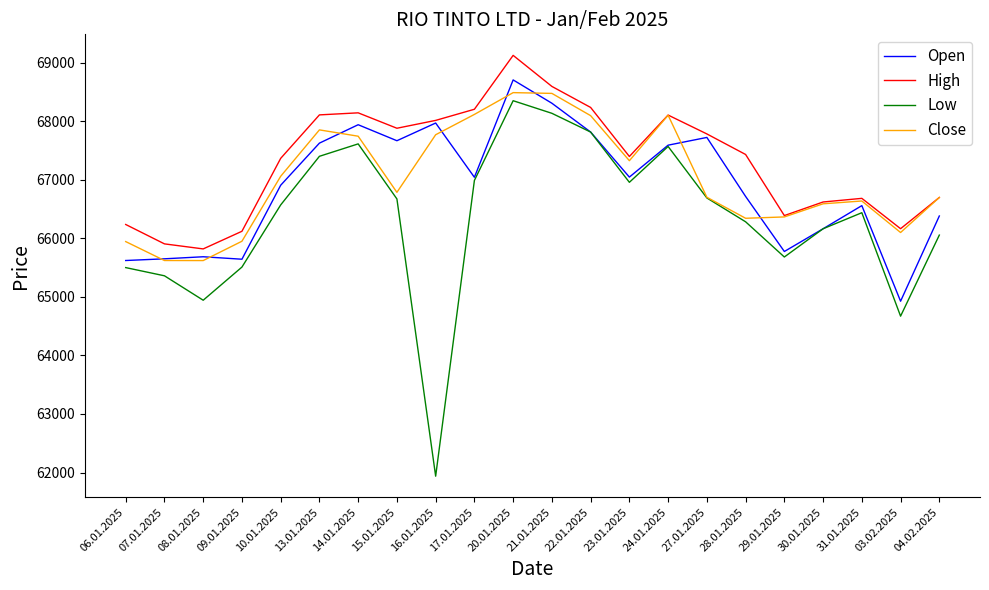

How many lines are shown in the chart?

4